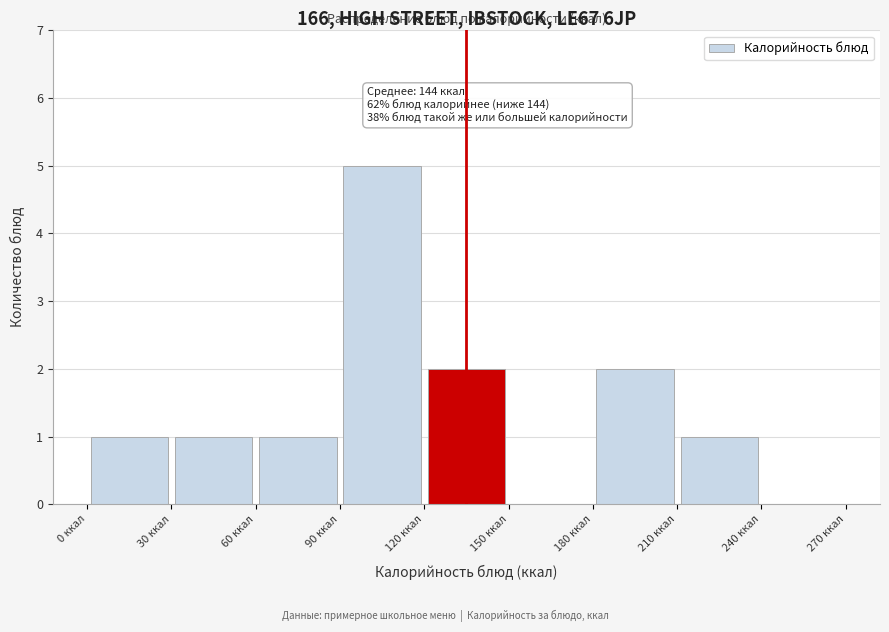

Over which range of the x-axis is the bar tallest?

90 to 120